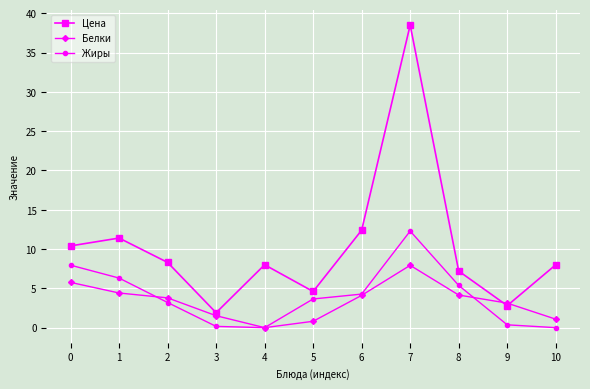

Between which two adjacent categories do Белки and Цена first intersect?

8 and 9